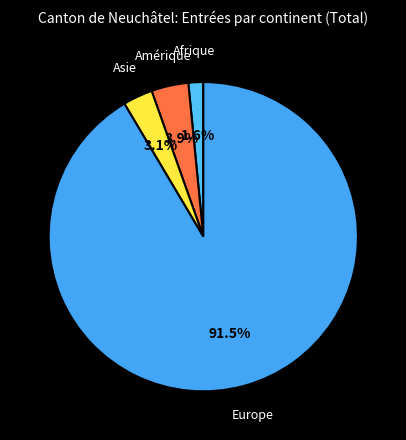

How many slices are in this pie chart?

4